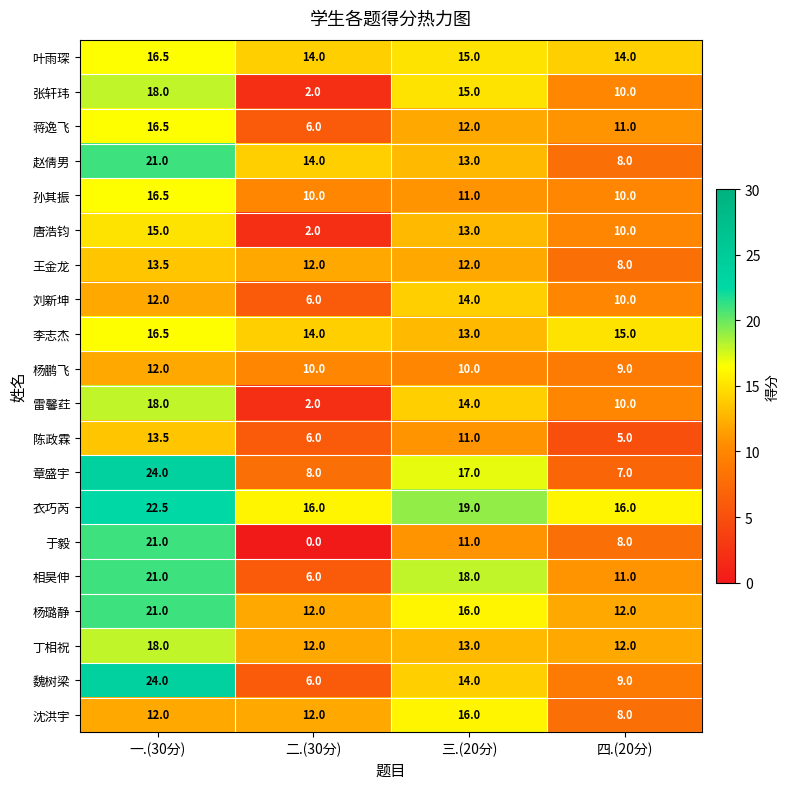

Which series has the widest spread of values?

于毅